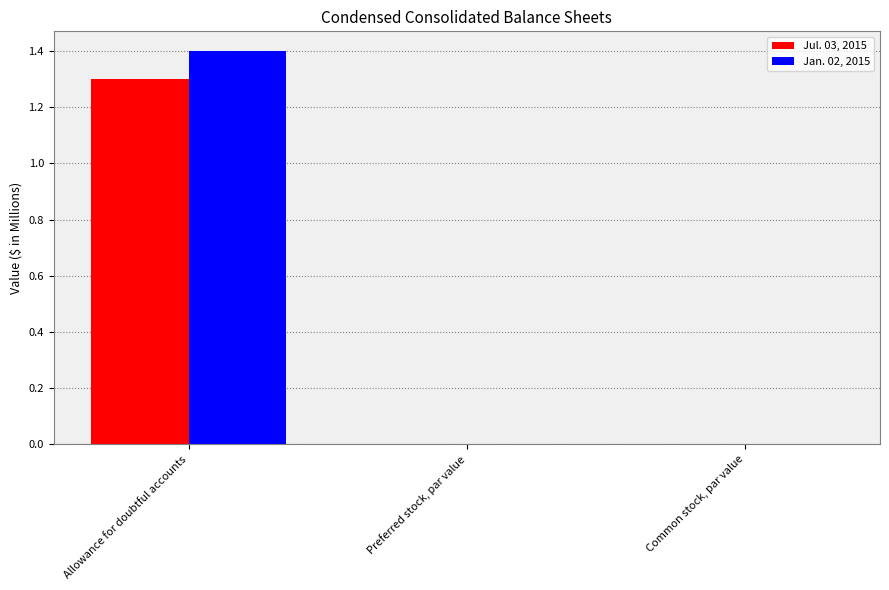

What is the sum of all Jan. 02, 2015 values?

1.4